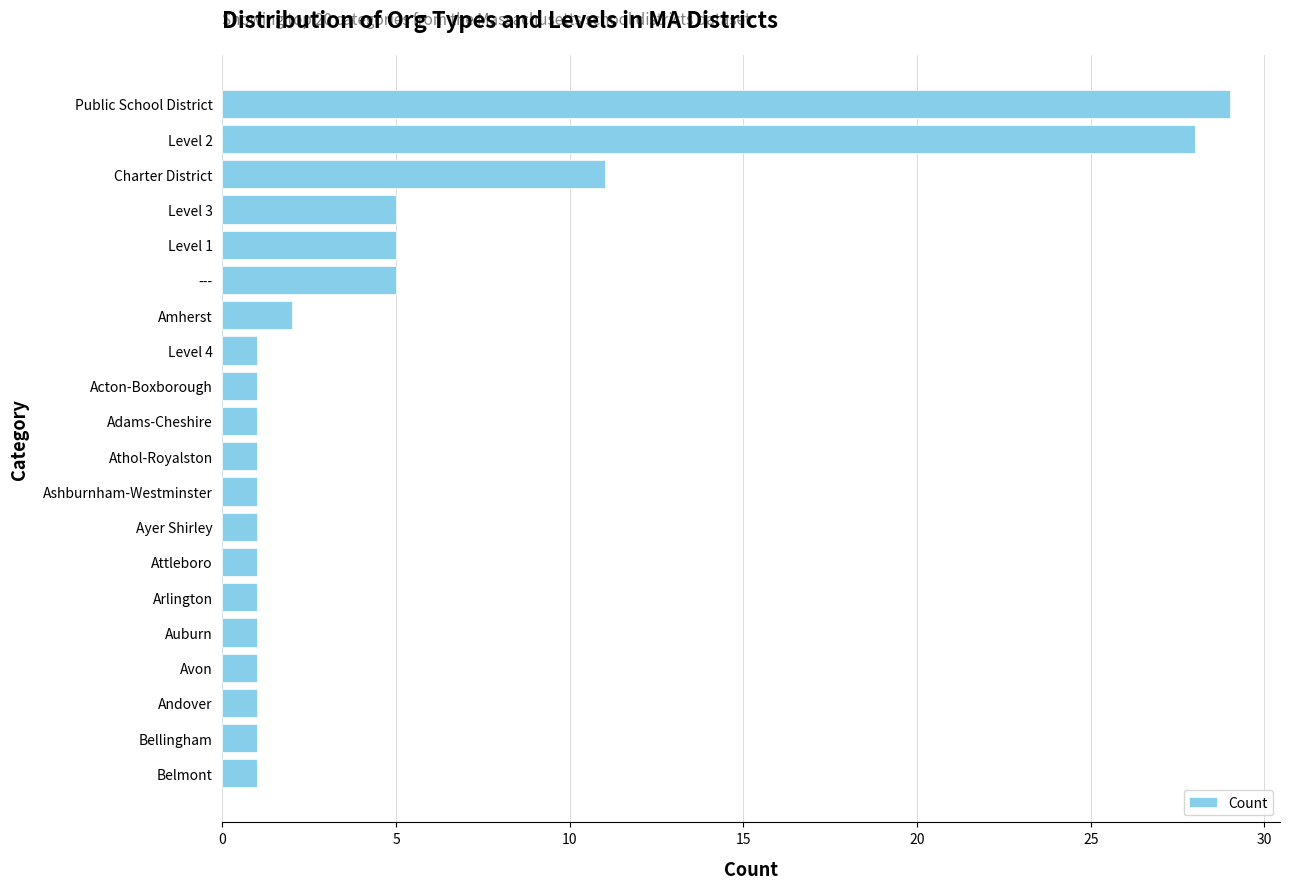

Reading bottom to top, list all the values displayed in this chart.

Belmont=1	Bellingham=1	Andover=1	Avon=1	Auburn=1	Arlington=1	Attleboro=1	Ayer Shirley=1	Ashburnham-Westminster=1	Athol-Royalston=1	Adams-Cheshire=1	Acton-Boxborough=1	Level 4=1	Amherst=2	---=5	Level 1=5	Level 3=5	Charter District=11	Level 2=28	Public School District=29